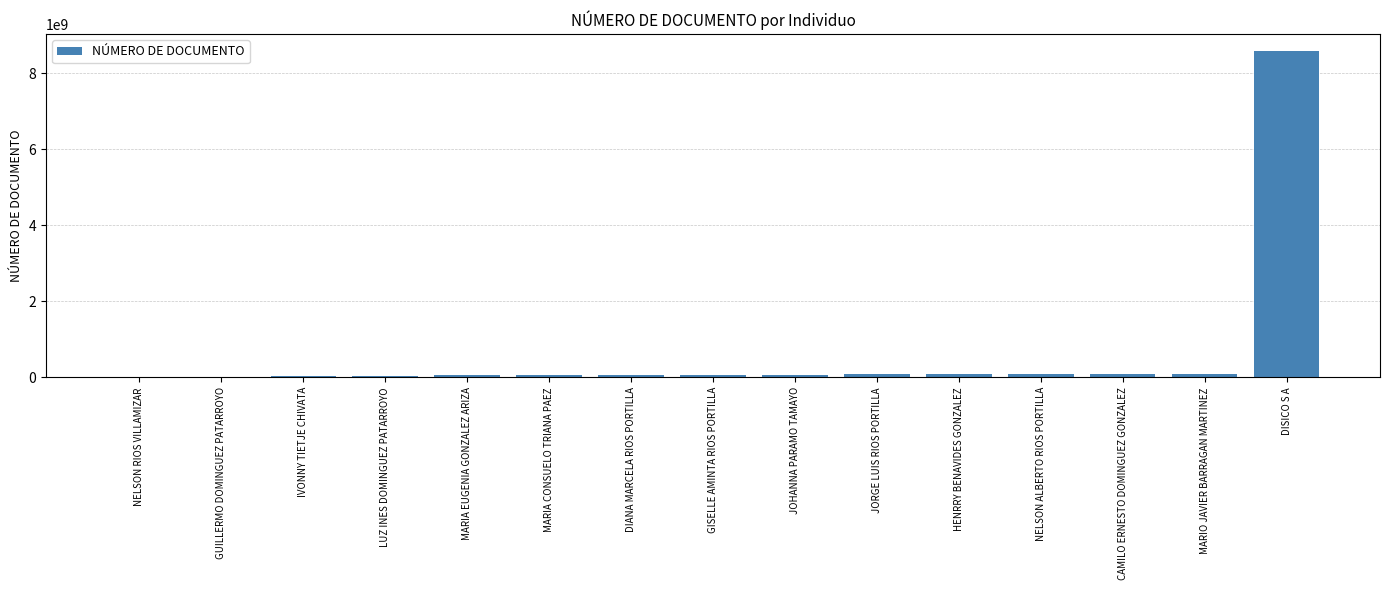

What is the difference between the values at DIANA MARCELA RIOS PORTILLA and LUZ INES DOMINGUEZ PATARROYO?

10519272